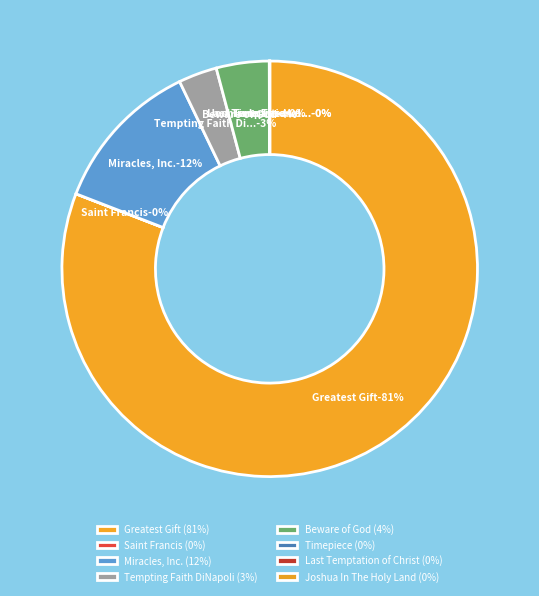

Does any single category account for the majority?

Yes